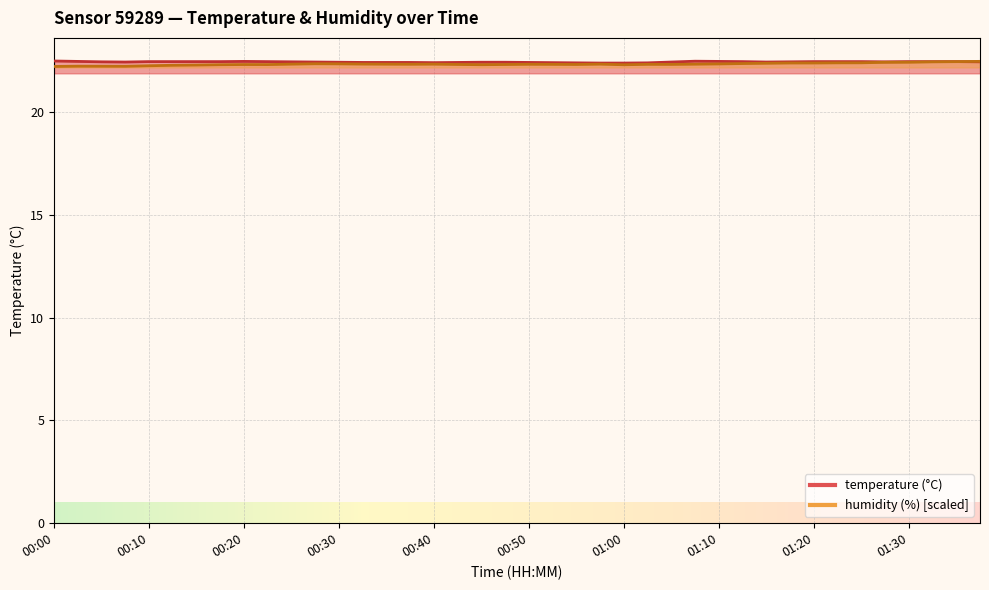

At which category is the sum across all series the highest?

01:37